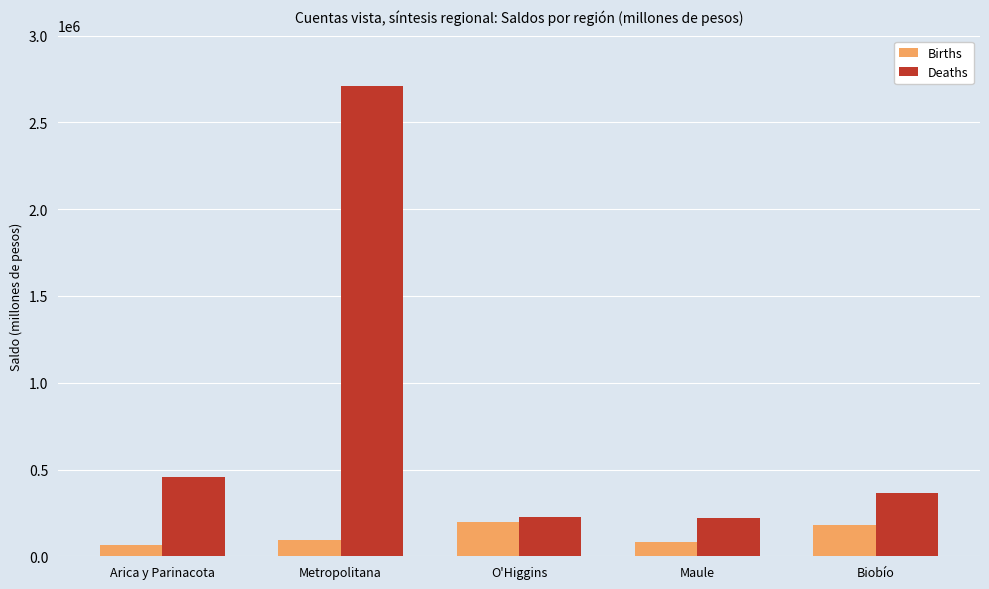

What is the greatest value displayed?

2710497.5